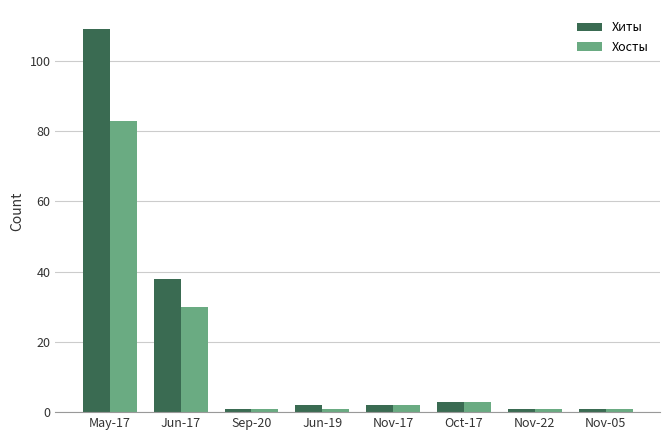

What is the difference between the highest and lowest values at Jun-17?

8